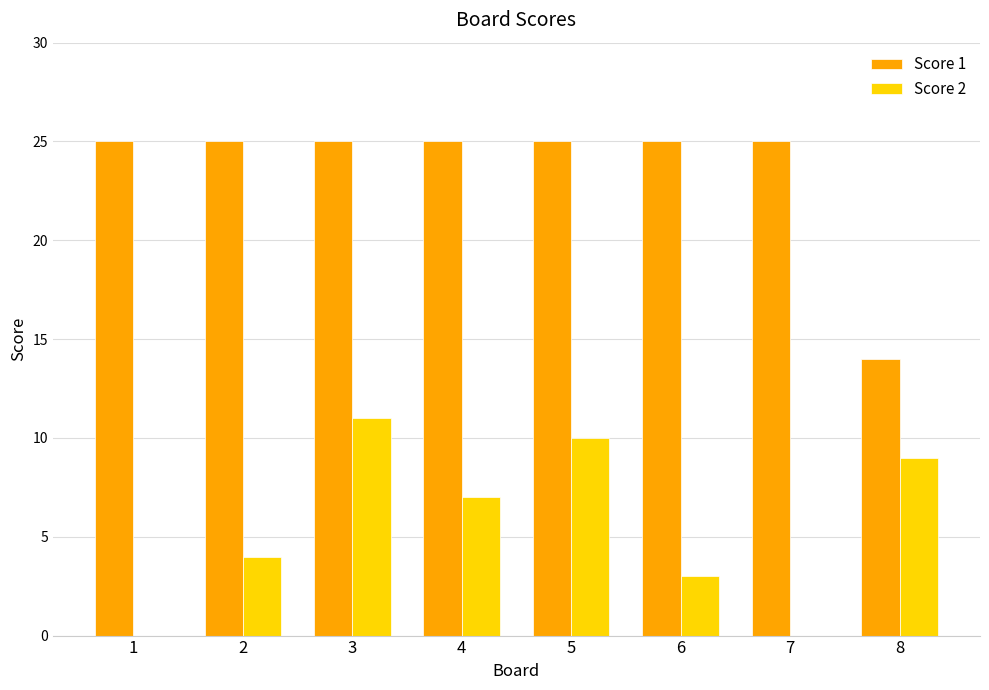

Between 4 and 7, which series saw the biggest shift?

Score 2